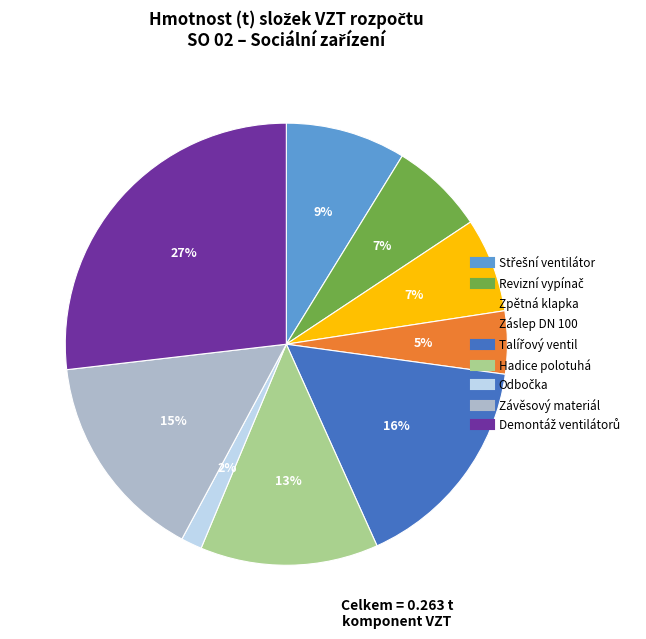

Does any single category account for the majority?

No